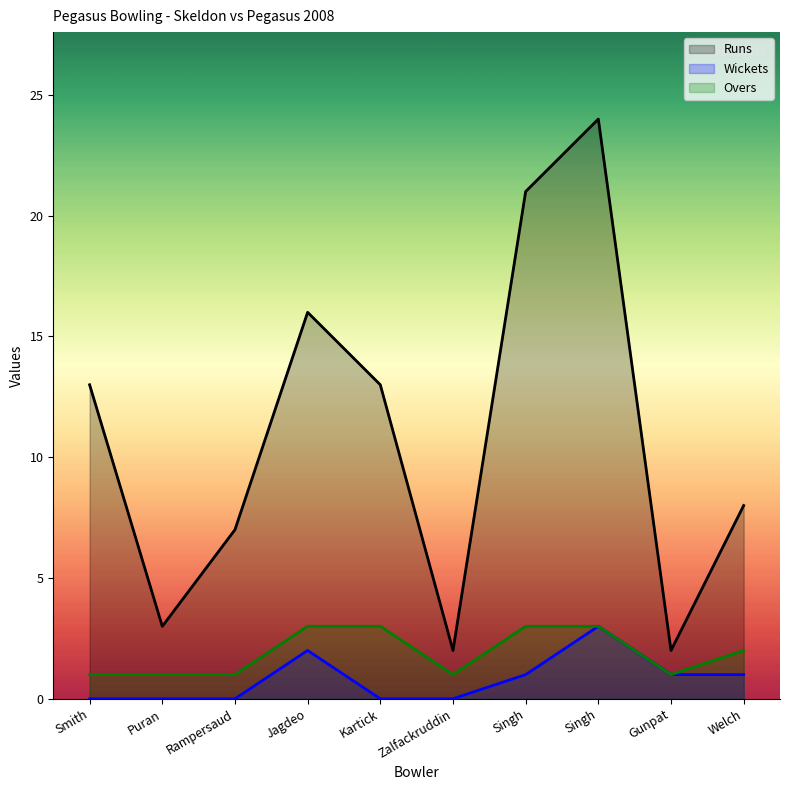

True or false: Overs has a value of 3 at Jagdeo.

True